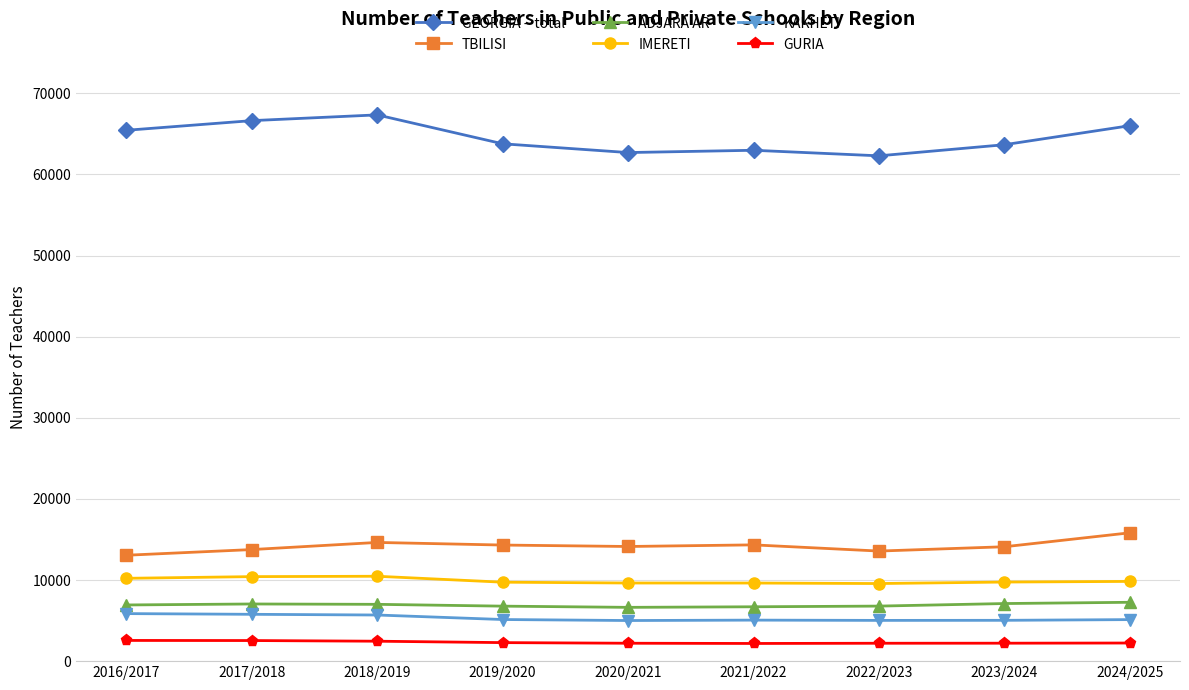

What is the maximum value shown in the chart?

67344